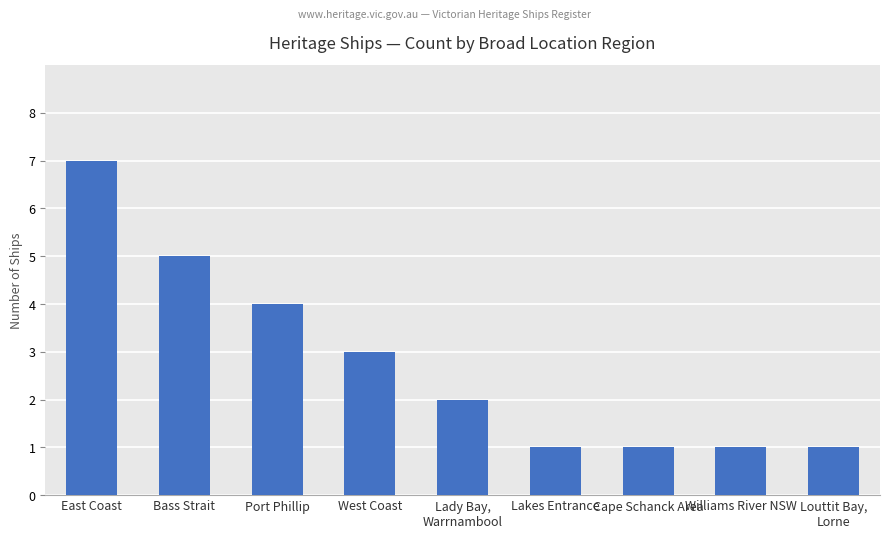

True or false: the data shows 12 at East Coast.

False